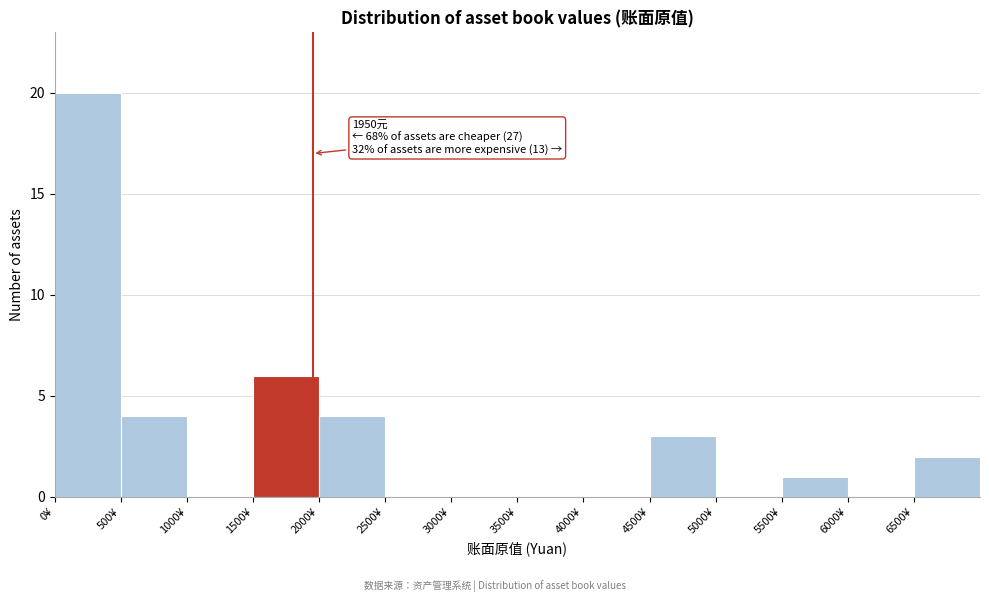

Over which range of the x-axis is the bar tallest?

0 to 500